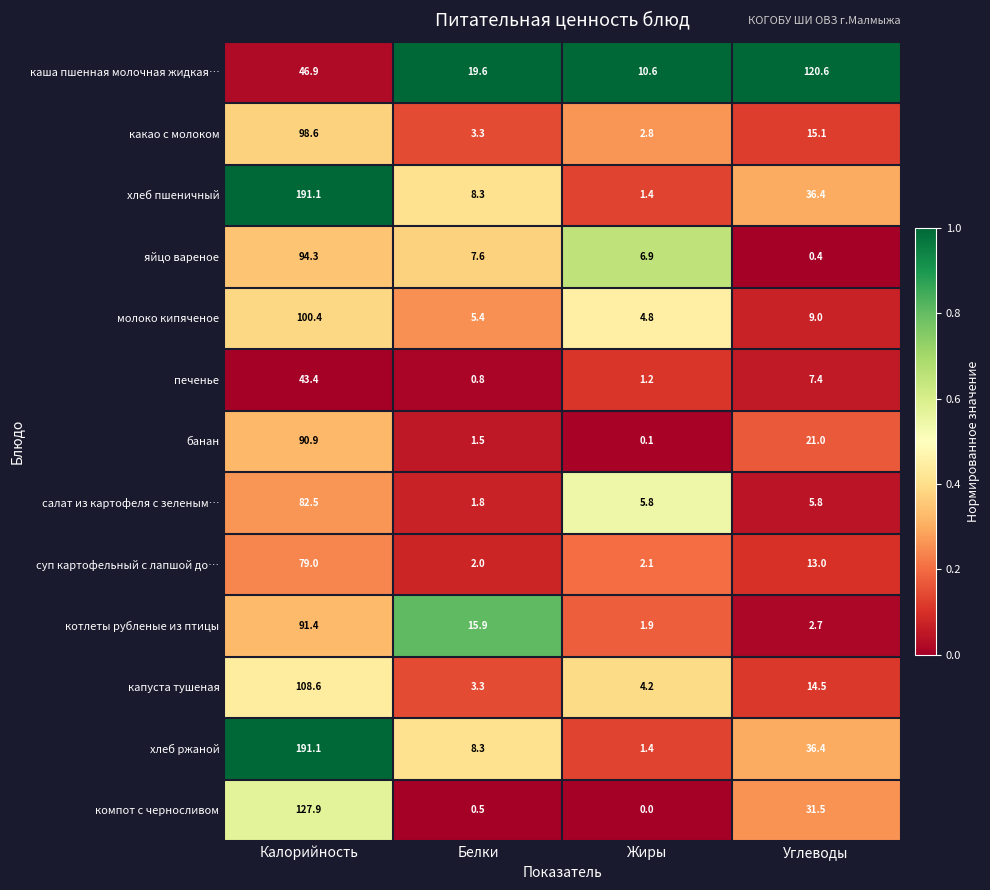

What is the difference between the second highest and minimum values in the суп картофельный с лапшой до… series?

11.0